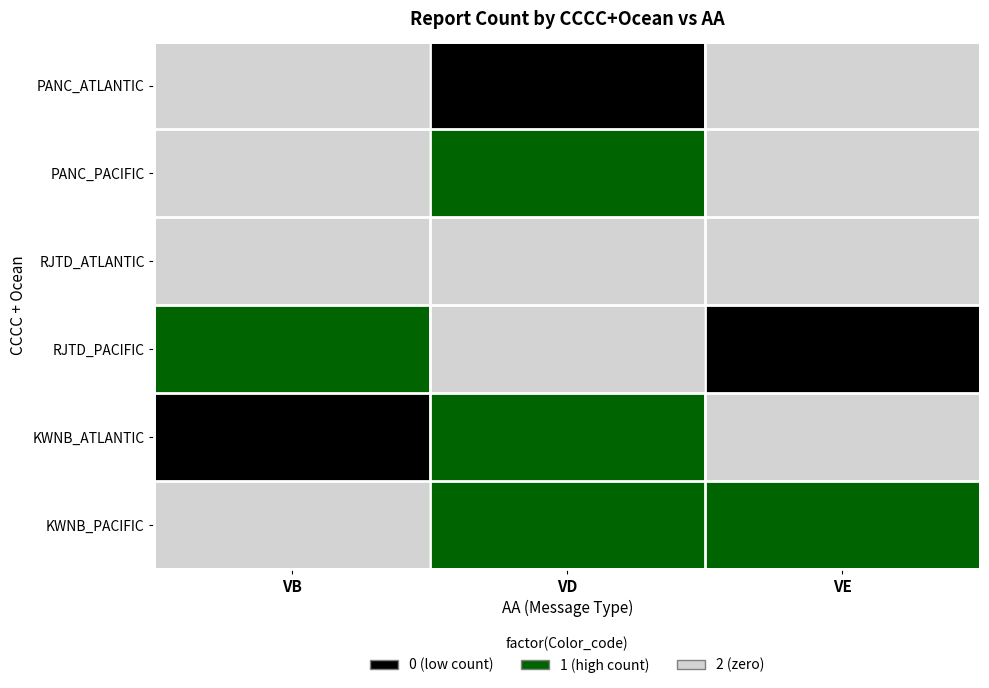

Which label corresponds to the largest value in the chart?

VB